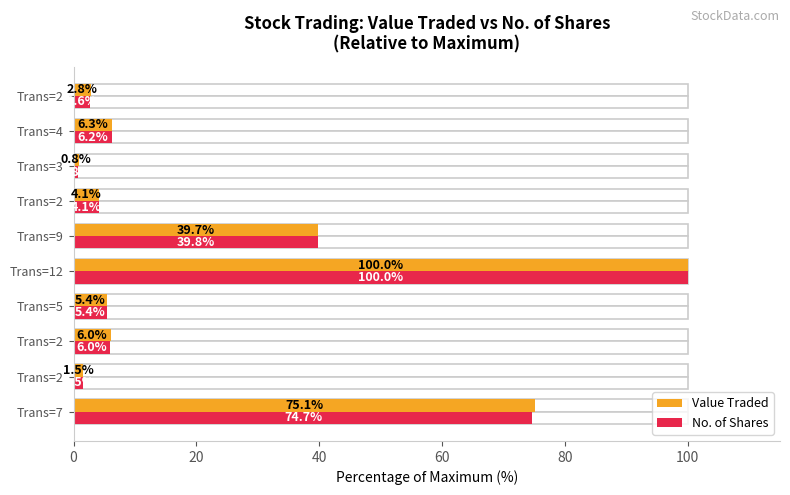

Rank the series by their average value, from lowest to highest.

No. of Shares, Value Traded